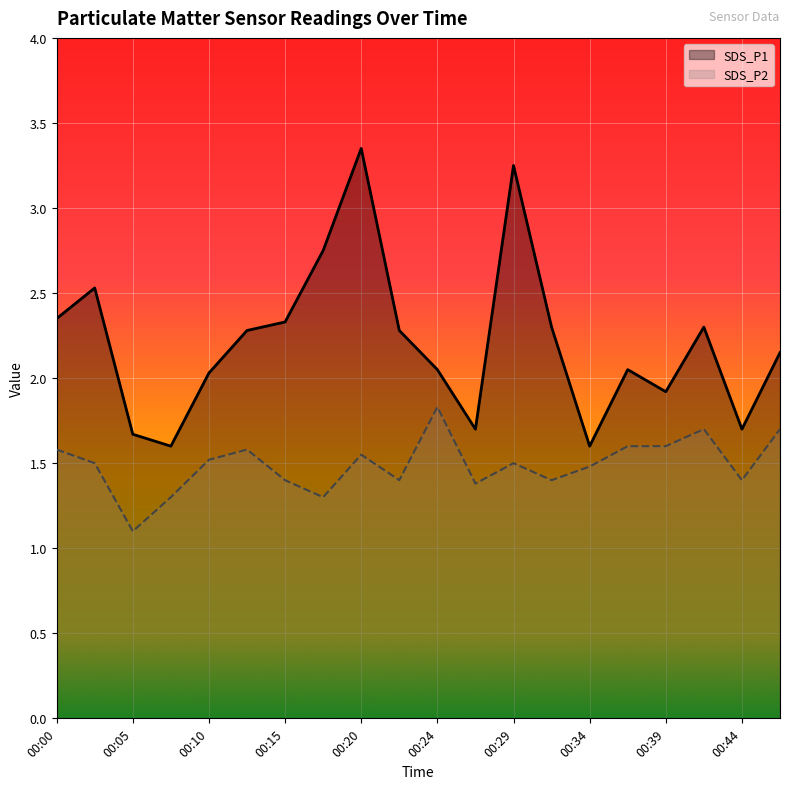

Reading left to right, transcribe all the data shown in this chart.

SDS_P1: 2.4	2.5	1.7	1.6	2.0	2.3	2.3	2.8	3.4	2.3	2.0	1.7	3.2	2.3	1.6	2.0	1.9	2.3	1.7	2.1
SDS_P2: 1.6	1.5	1.1	1.3	1.5	1.6	1.4	1.3	1.6	1.4	1.8	1.4	1.5	1.4	1.5	1.6	1.6	1.7	1.4	1.7